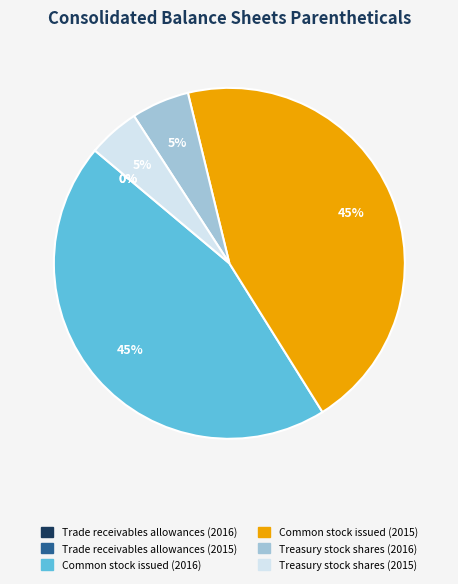

To the nearest percent, what portion does Treasury stock shares (2015) represent?

5%